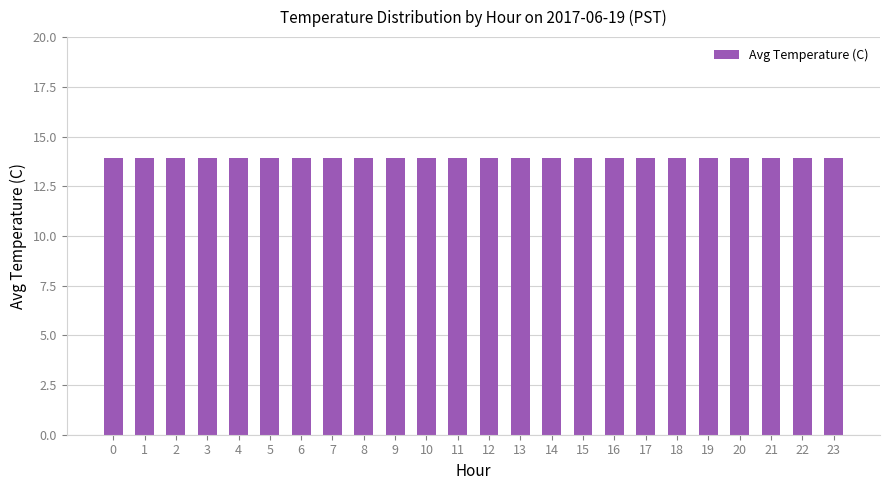

The chart shows a value of 18.1 at 7. True or false?

False